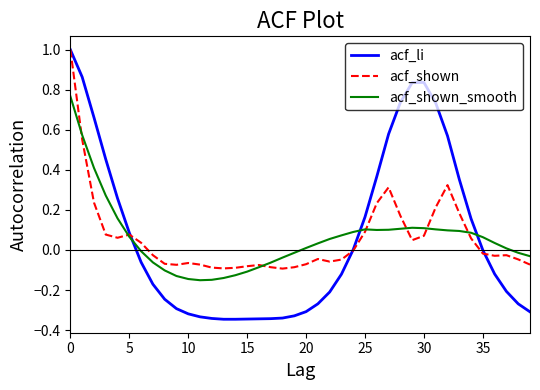

Which series ends up on top after the final intersection of acf_shown and acf_li?

acf_shown